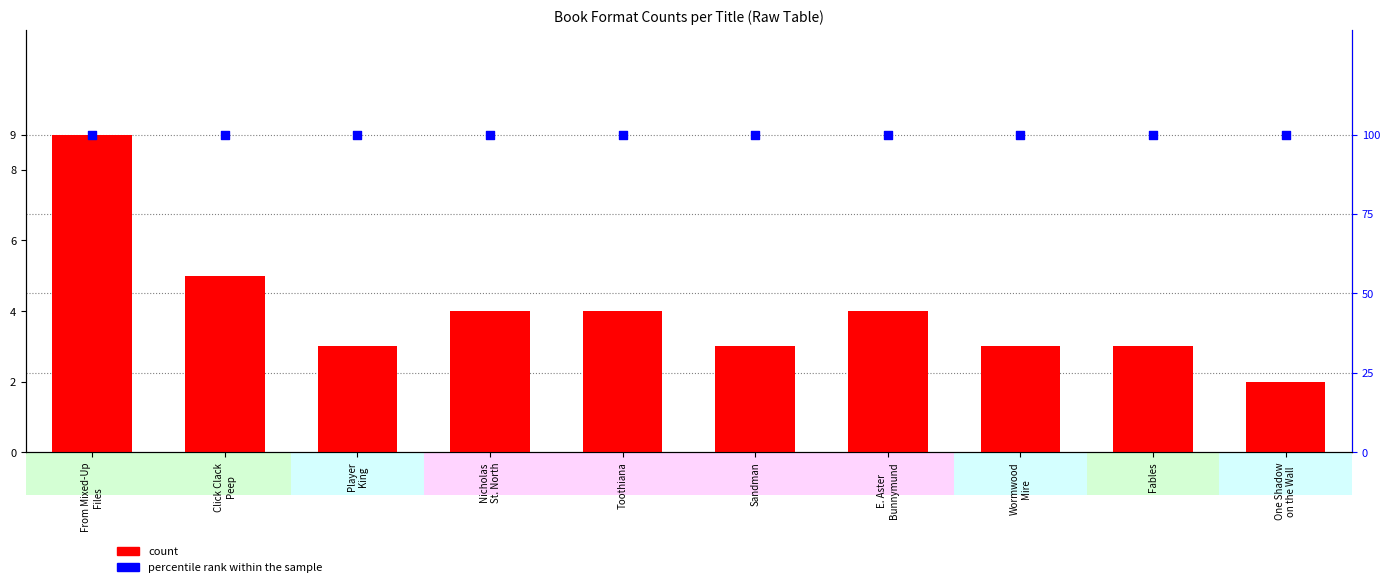

Which series has the largest Y range (max minus min)?

count